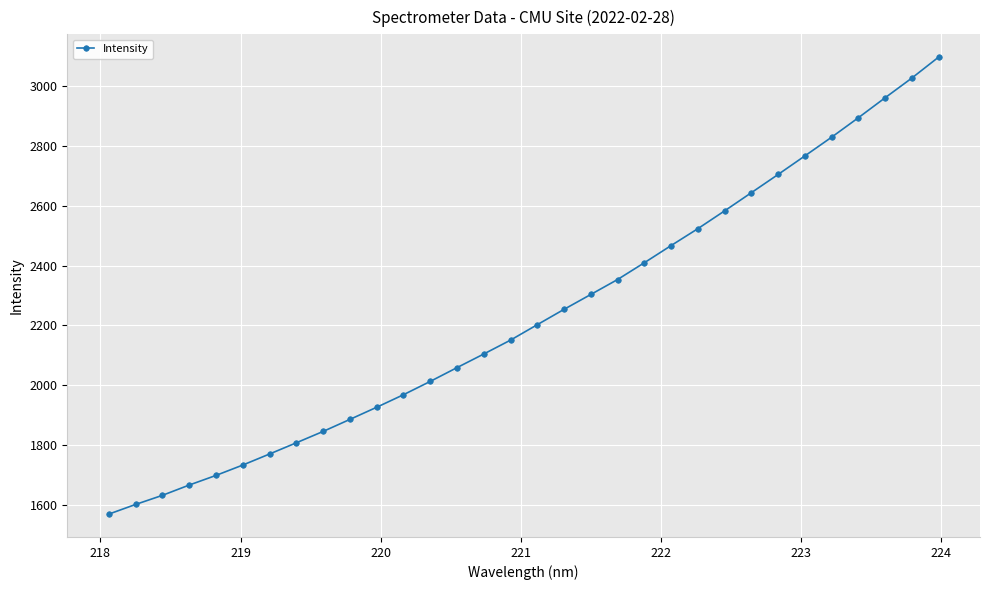

Reading left to right, transcribe all the data shown in this chart.

1568.6	1600.9	1631.4	1665.8	1698.0	1732.7	1769.7	1807.2	1845.2	1885.4	1926.1	1968.0	2012.5	2058.7	2104.2	2150.7	2202.3	2253.6	2303.4	2353.4	2409.5	2467.0	2523.4	2583.0	2643.8	2704.8	2766.8	2829.4	2894.4	2961.2	3027.2	3097.2